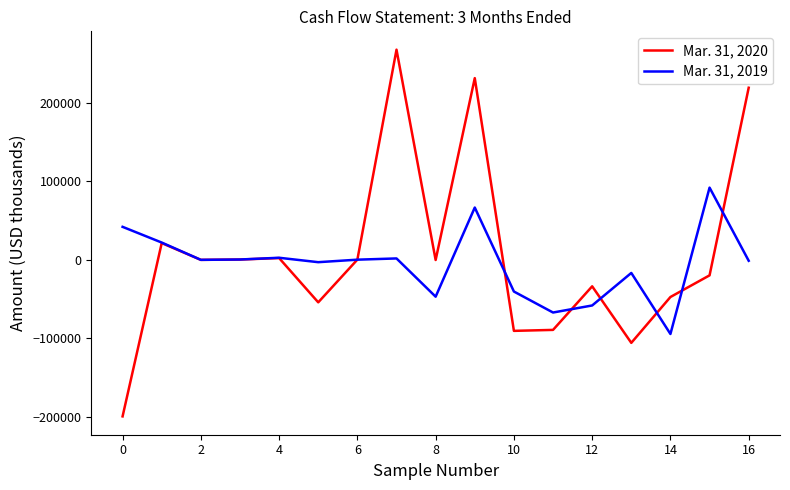

Which series has the widest spread of values?

Mar. 31, 2020